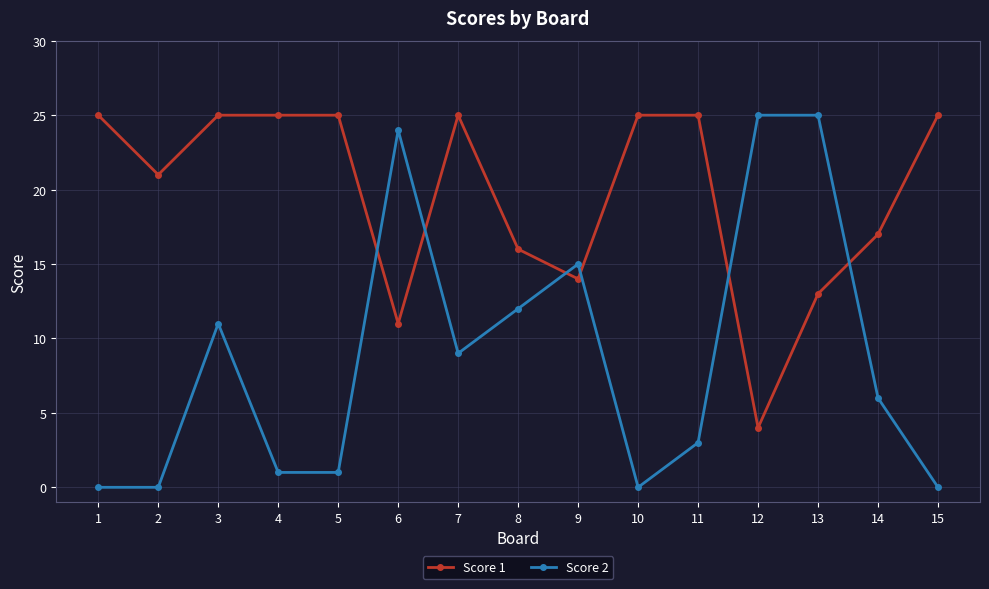

Where do Score 2 and Score 1 first cross each other?

5 and 6